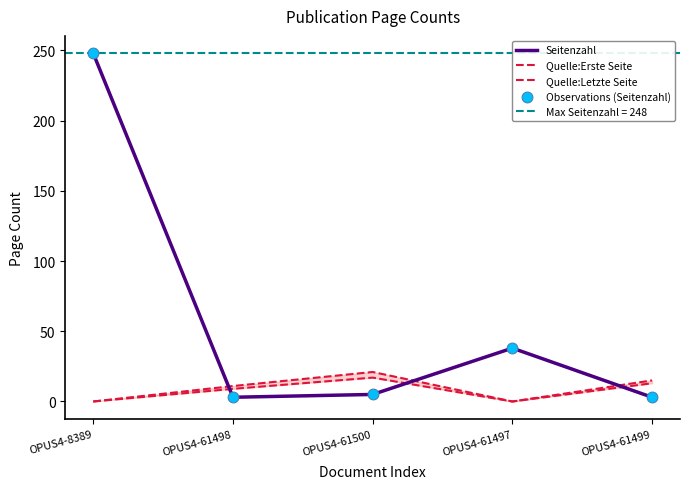

At how many categories does at least one series exceed 156?

1